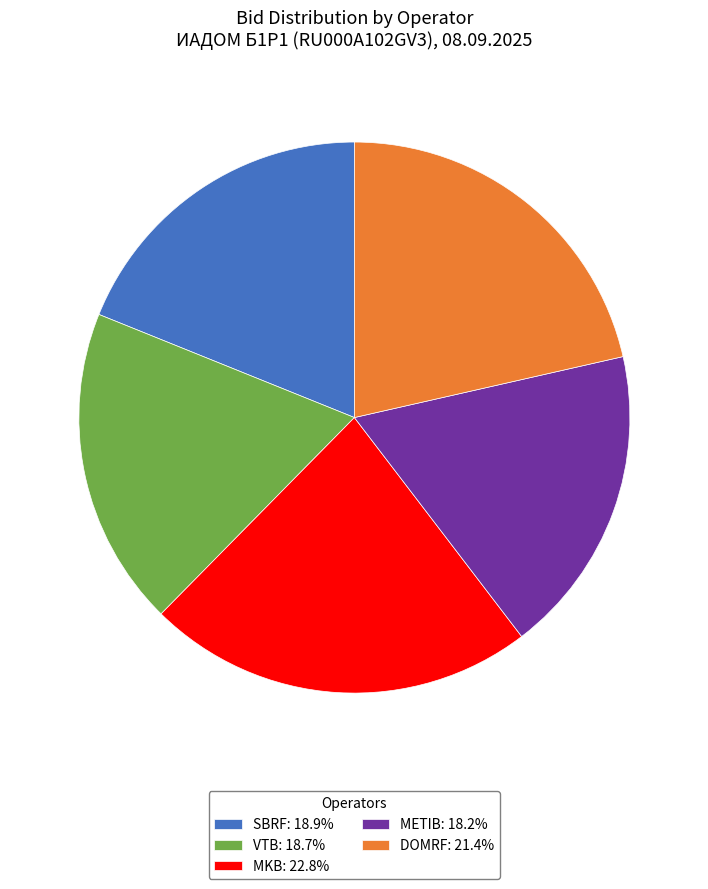

Is it true that METIB is 18% of the pie?

True